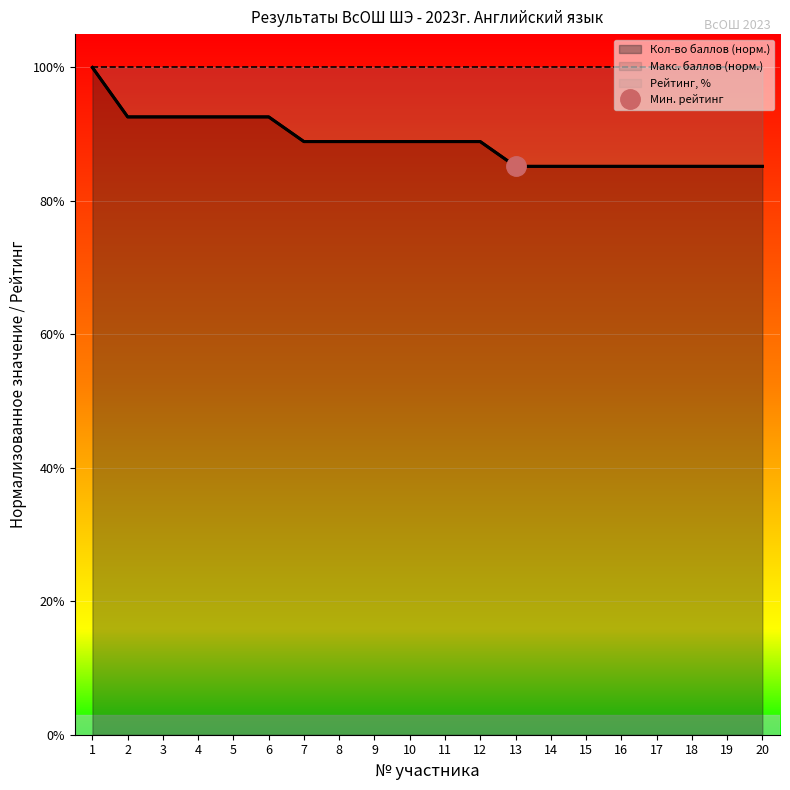

List the labels in order of Кол-во баллов value, largest first.

1, 2, 3, 4, 5, 6, 7, 8, 9, 10, 11, 12, 13, 14, 15, 16, 17, 18, 19, 20